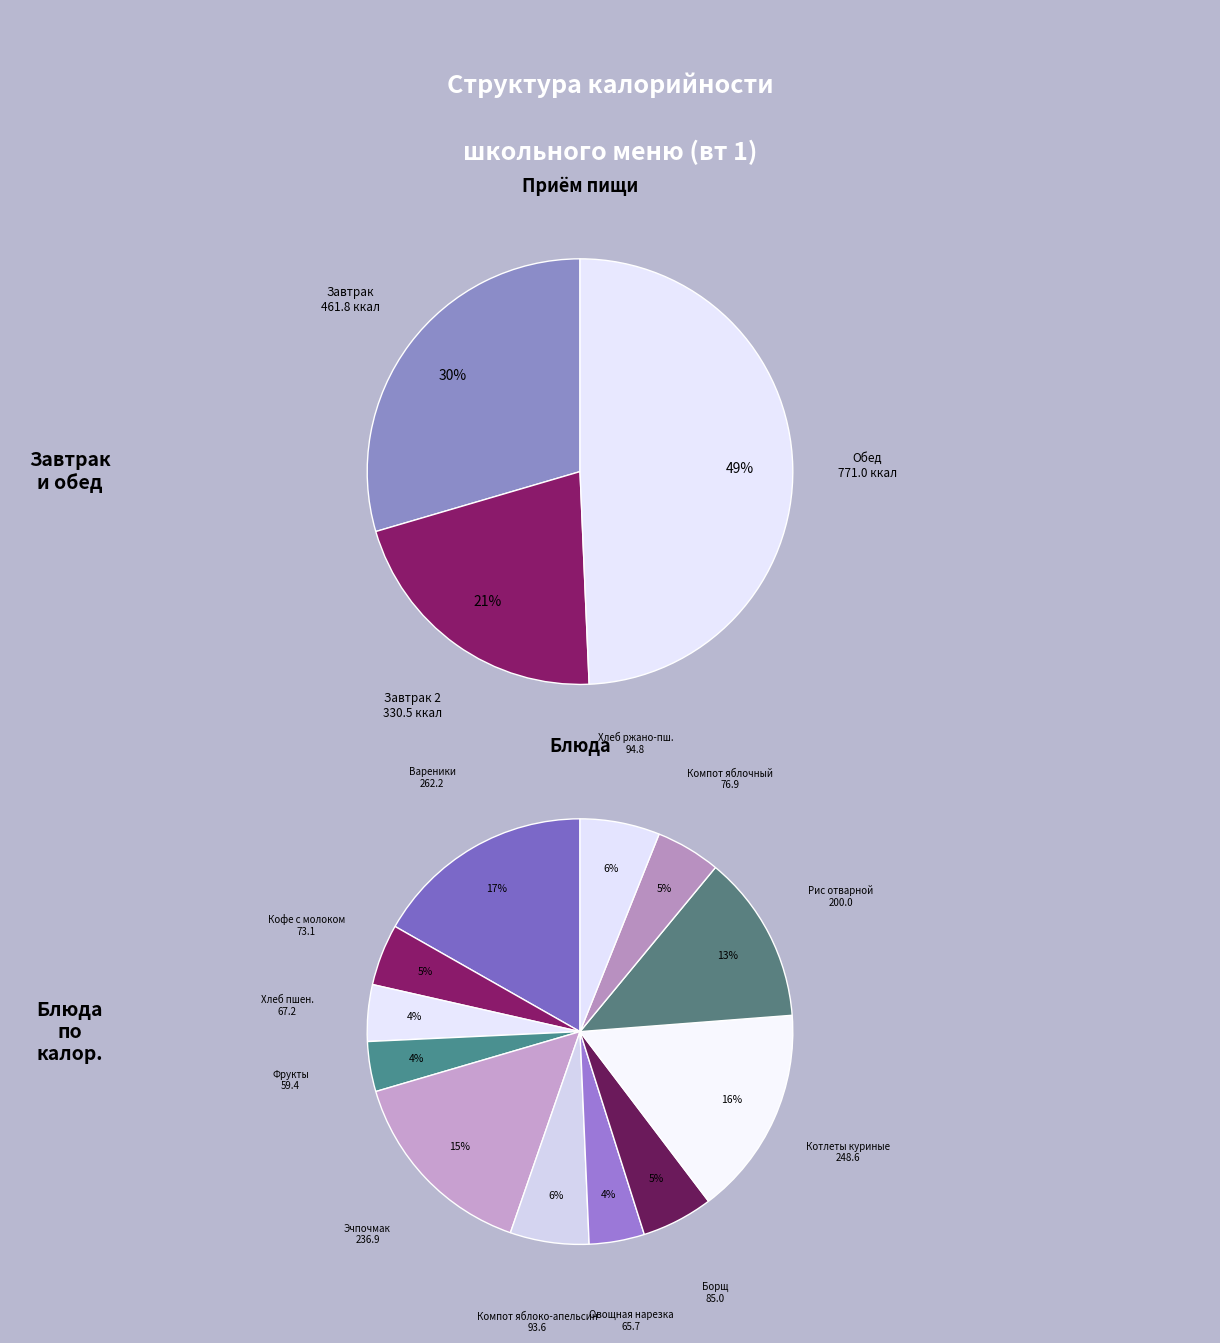

What is the change in value from Пшеничный хлеб to Эчпочмак?

+169.8